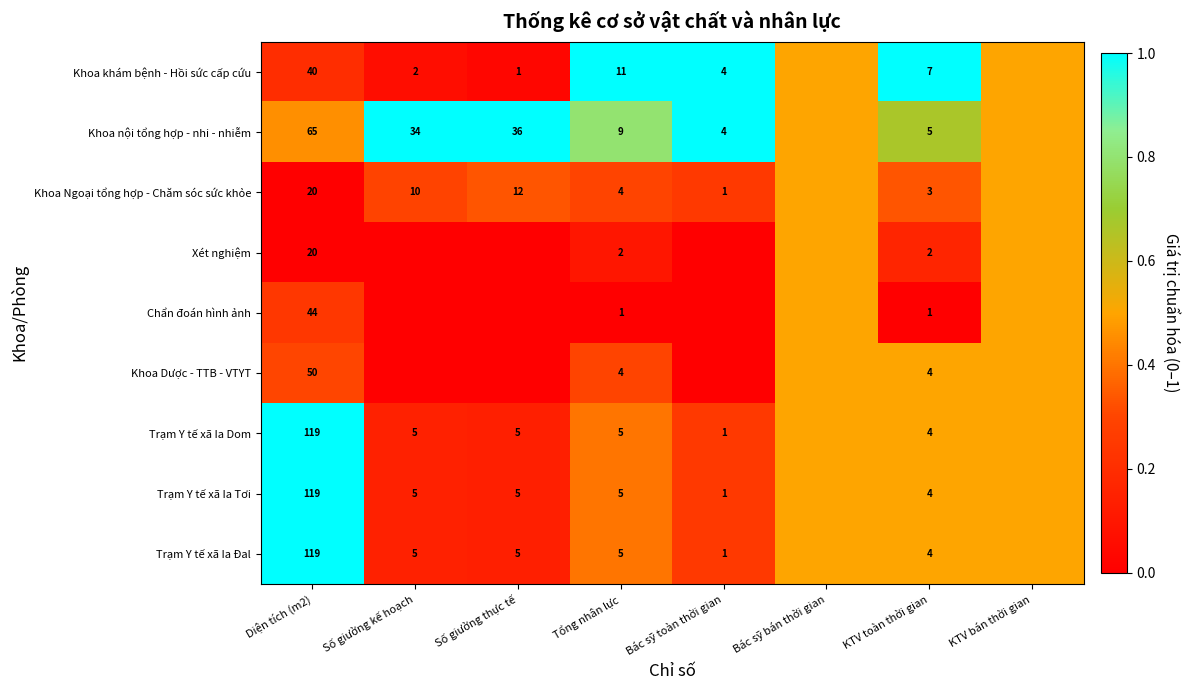

What is the difference between the Xét nghiệm values at Tổng nhân lực and Diện tích (m2)?

18.0